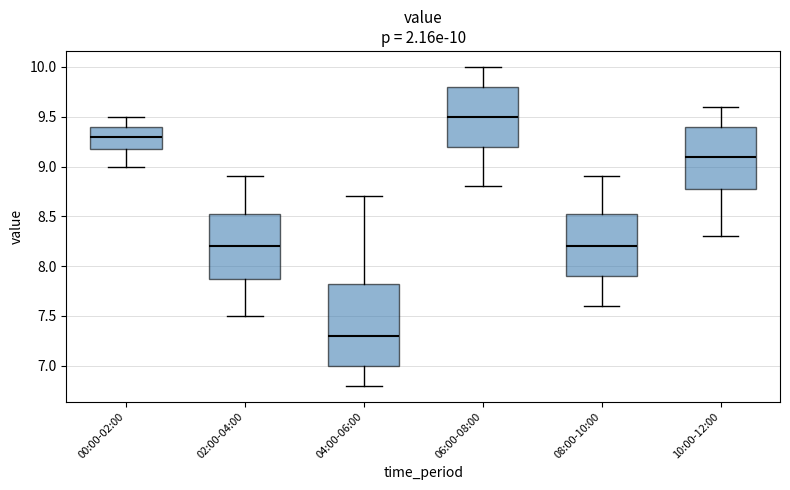

Comparing the boxes themselves (not the whiskers), which one is the tallest?

04:00-06:00